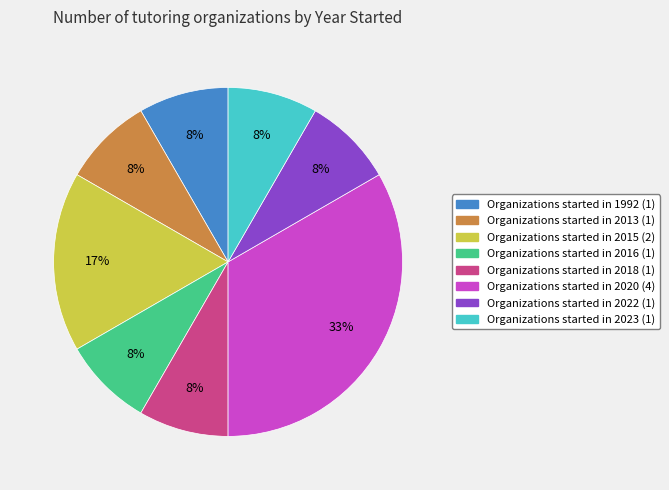

How many segments does this pie chart have?

8